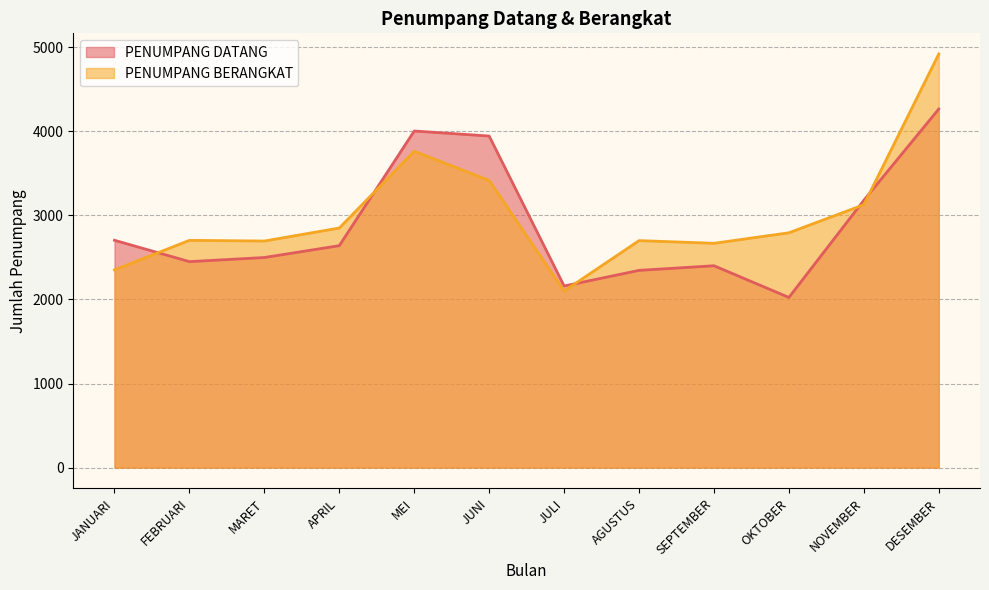

How many values in the PENUMPANG DATANG series exceed 2640?

5